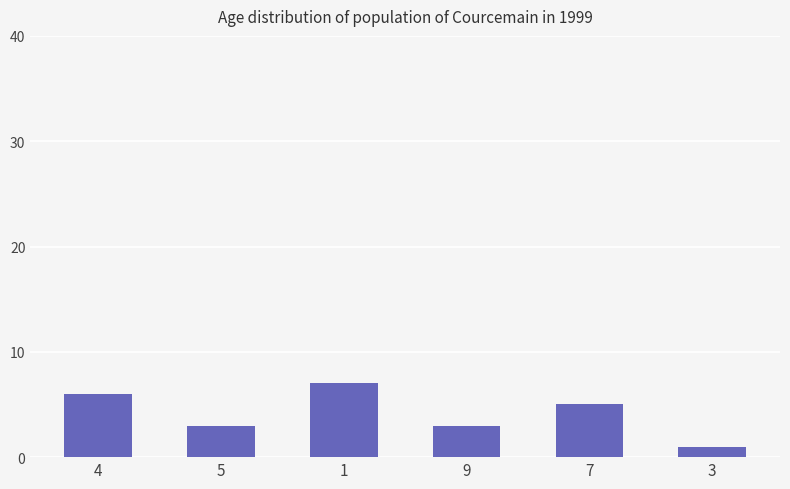

What is the label of the 4th bar from the right?

1